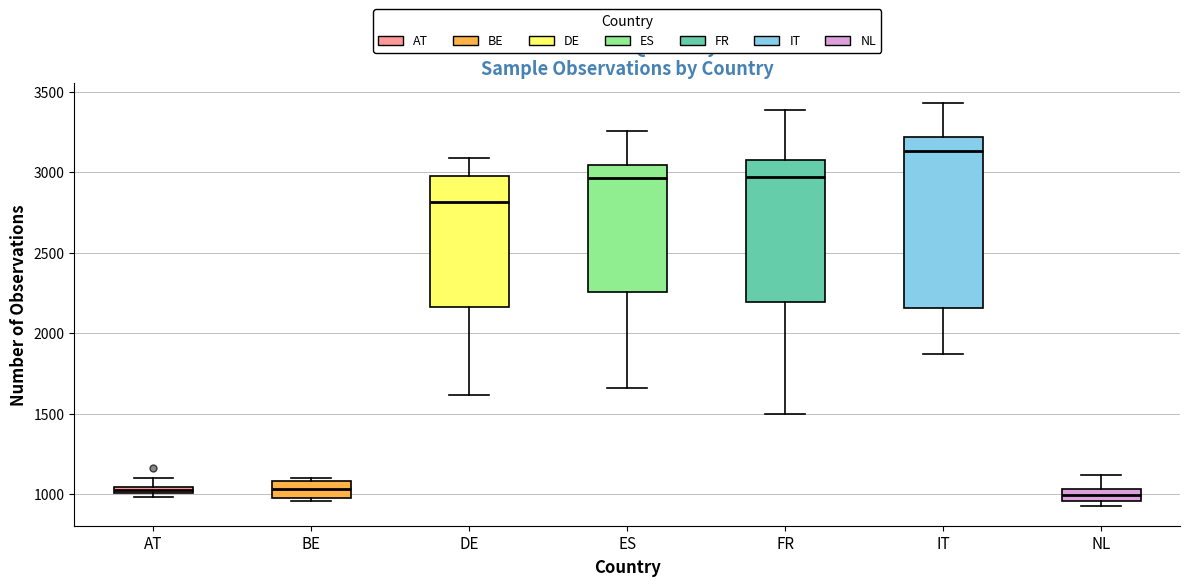

Which box is the tallest, from its lower edge to its upper edge?

IT